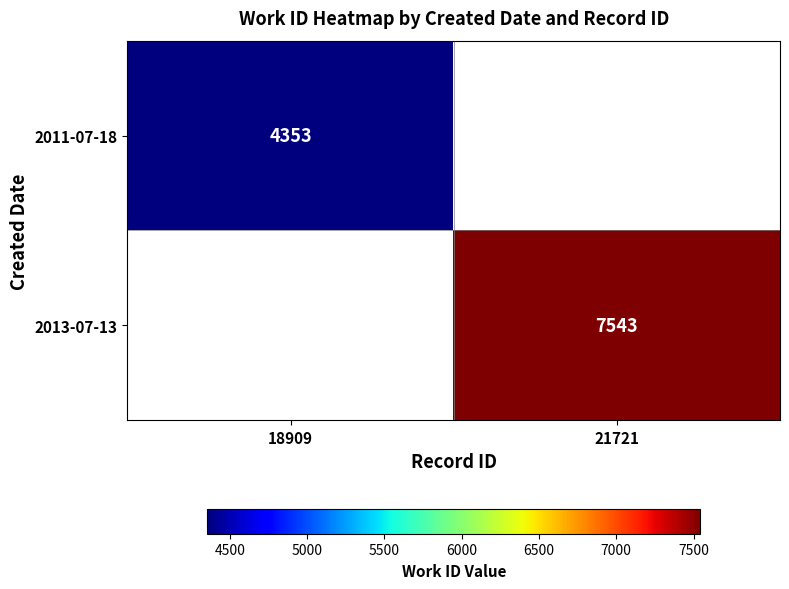

The value of 2013-07-13 at 21721 is 4733. True or false?

False